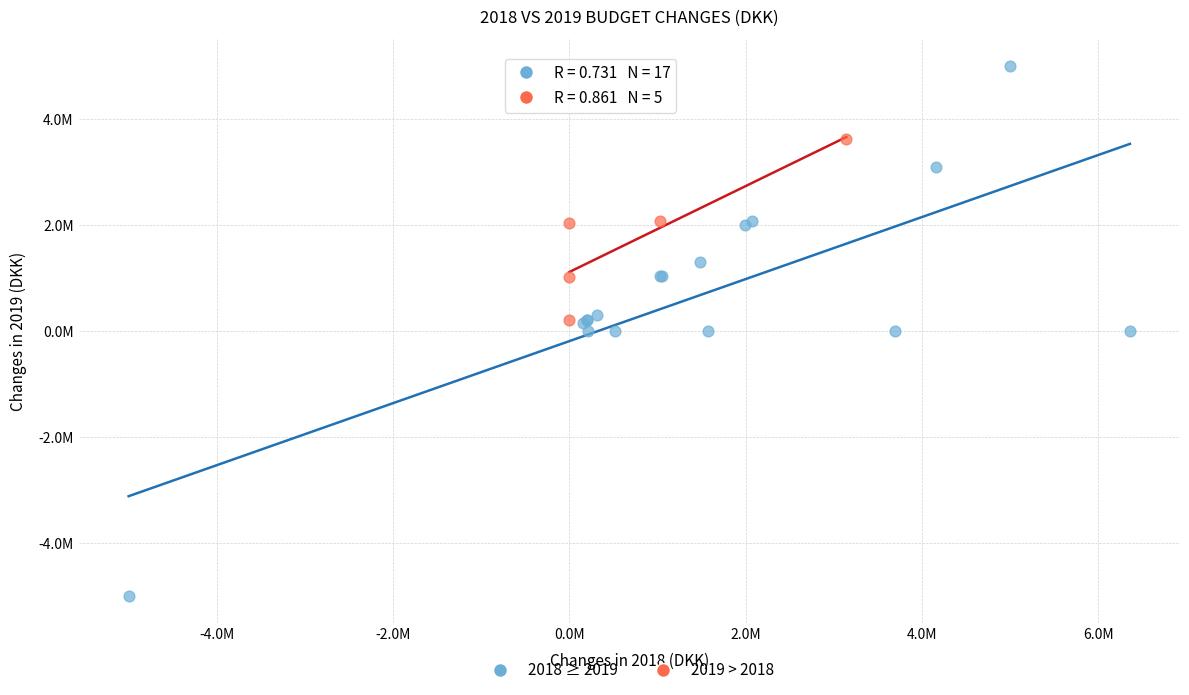

What are all the series names shown in the legend?

2018 ≥ 2019, 2019 > 2018